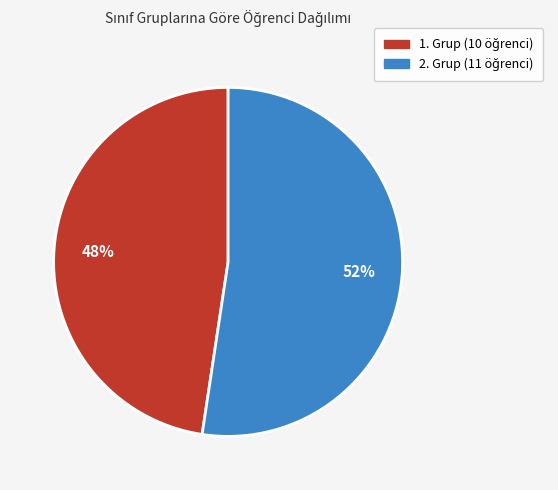

How many segments does this pie chart have?

2